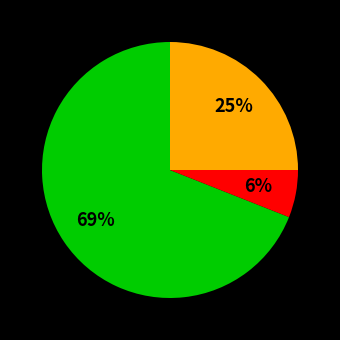

Does any single category account for the majority?

Yes